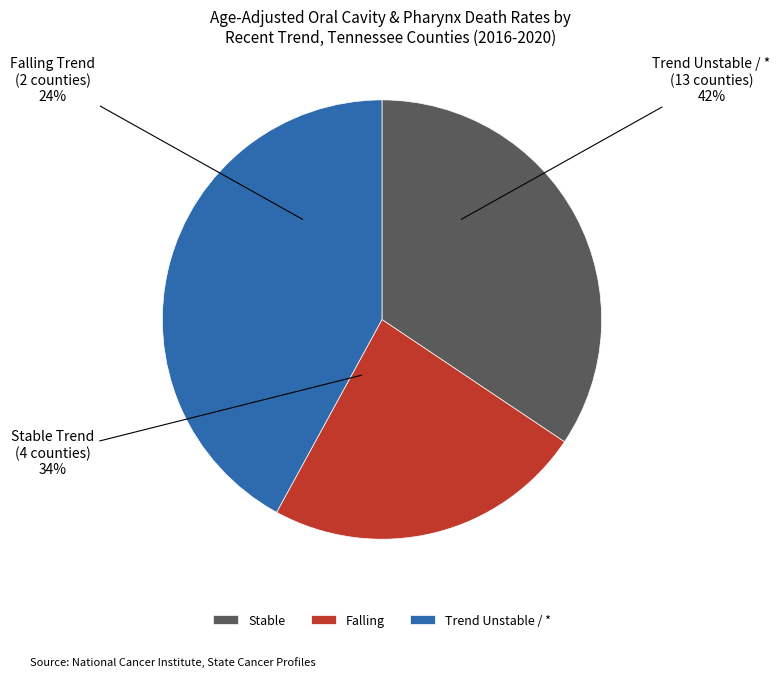

The Anderson County slice represents 16% of the pie. True or false?

False